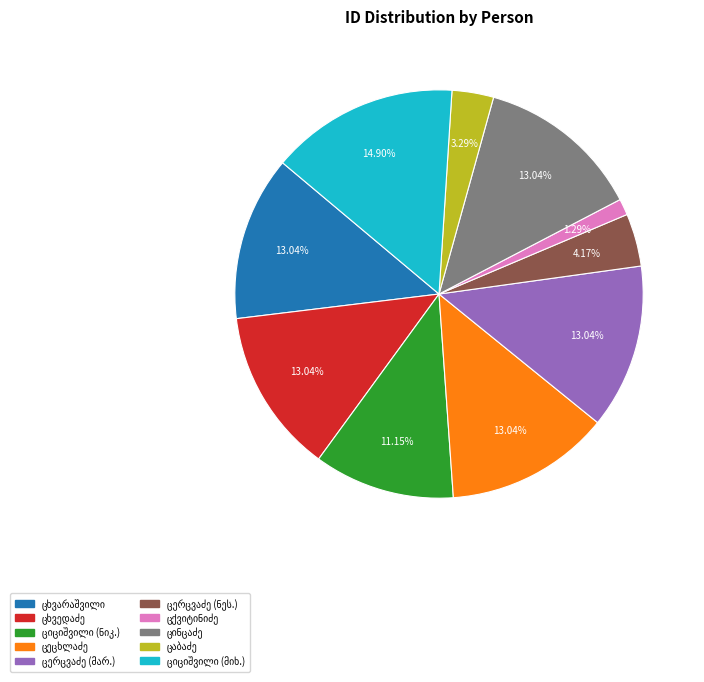

Does any single category account for the majority?

No